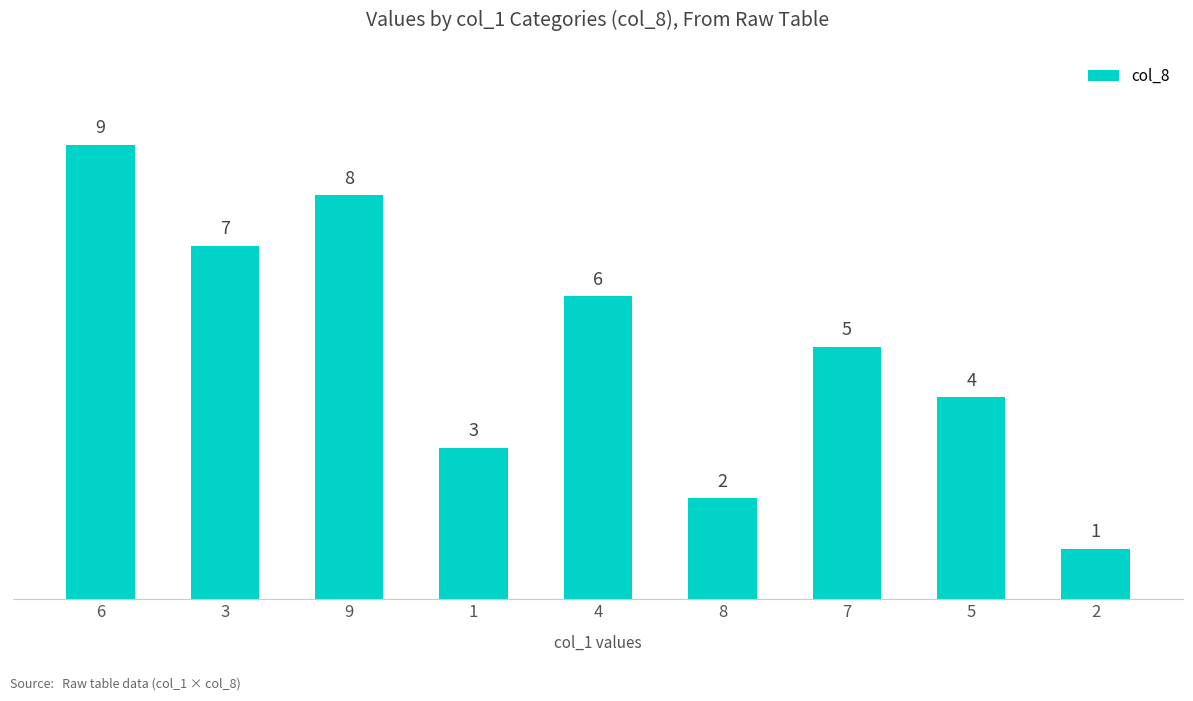

How many bars are there in total?

9